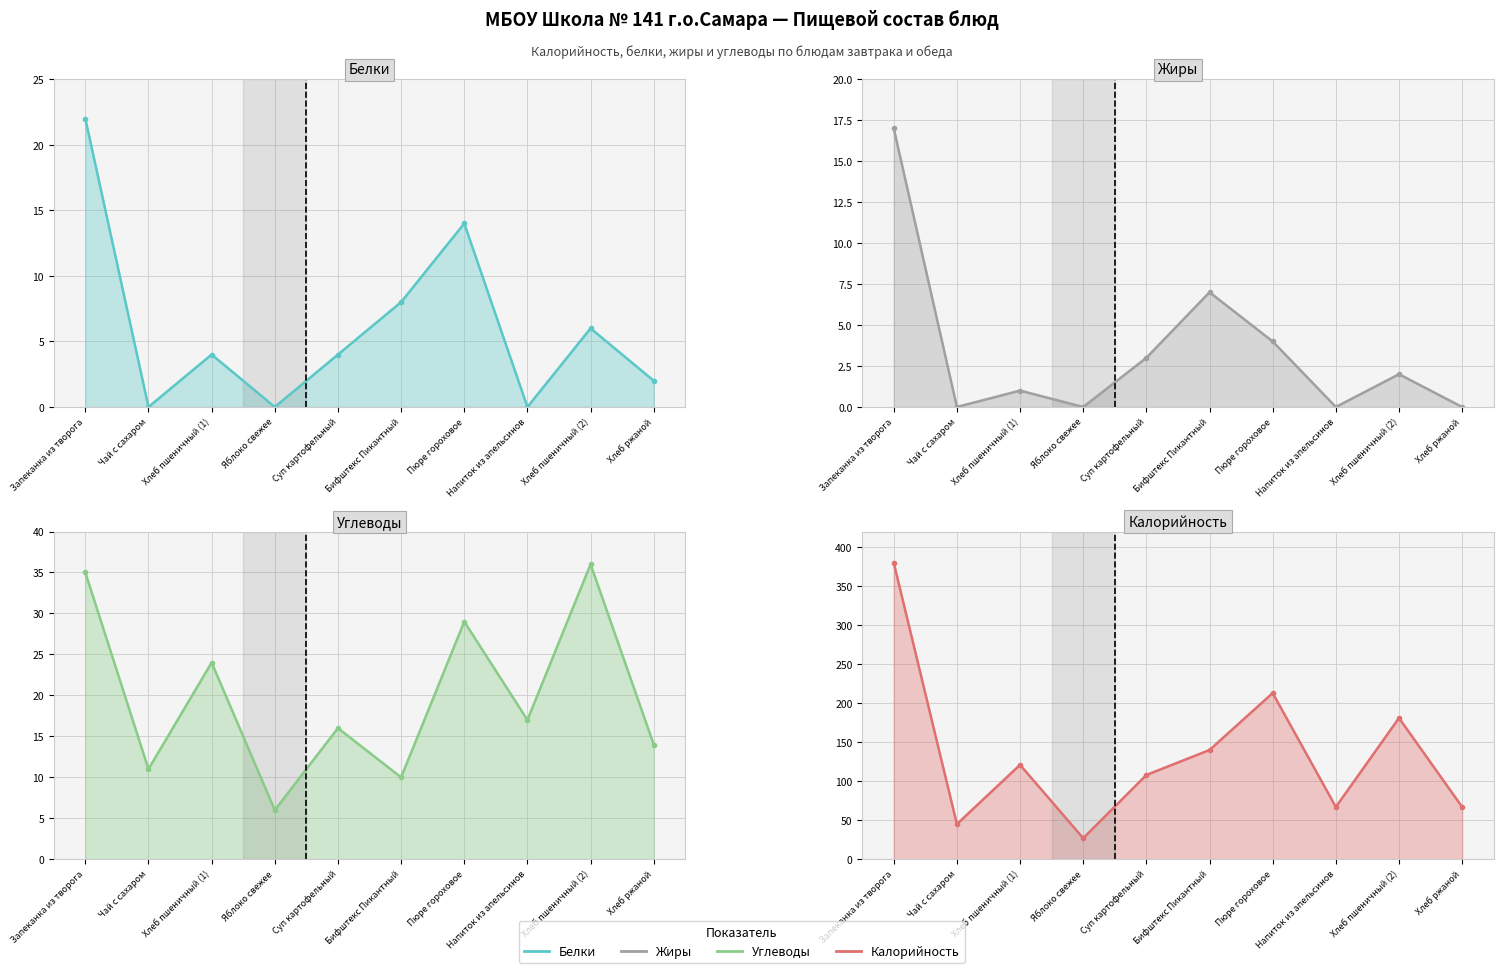

Rank the series at Пюре гороховое from lowest to highest value.

Жиры, Белки, Углеводы, Калорийность